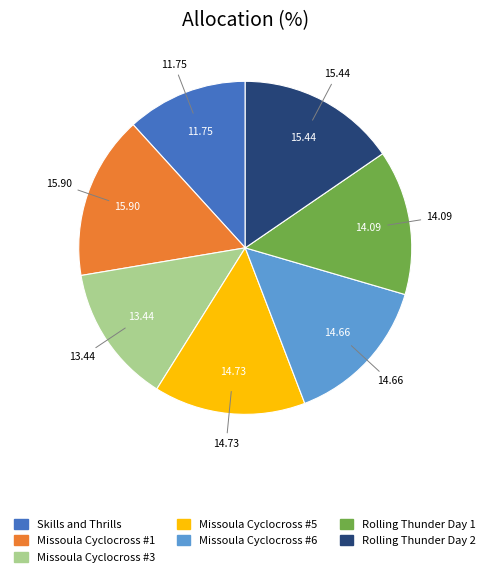

Is it true that Missoula Cyclocross #5 is 7% of the pie?

False